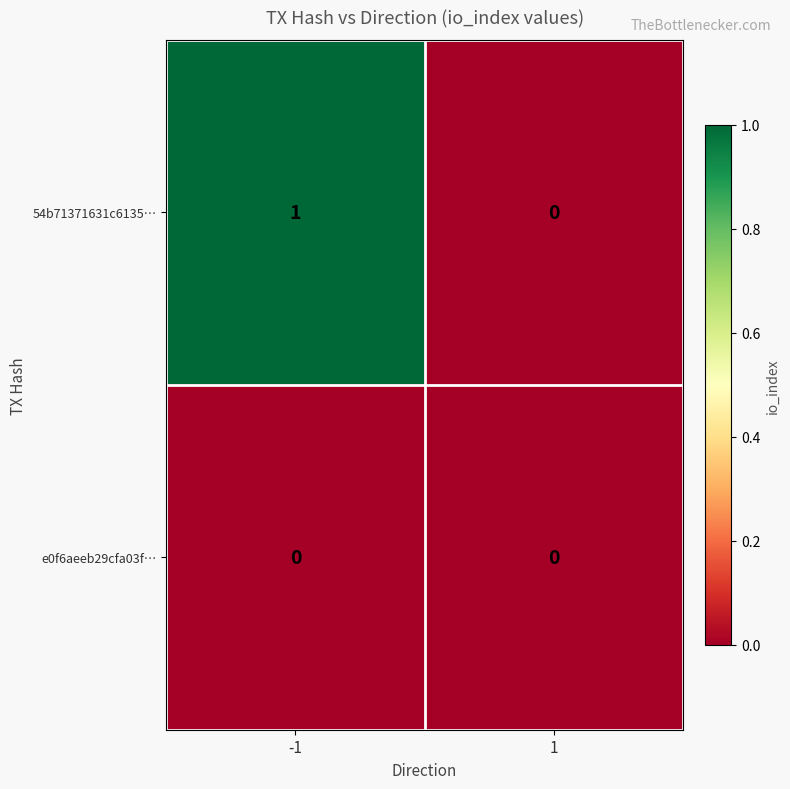

Is it true that e0f6aeeb29cfa03f… equals 0 at 1?

True